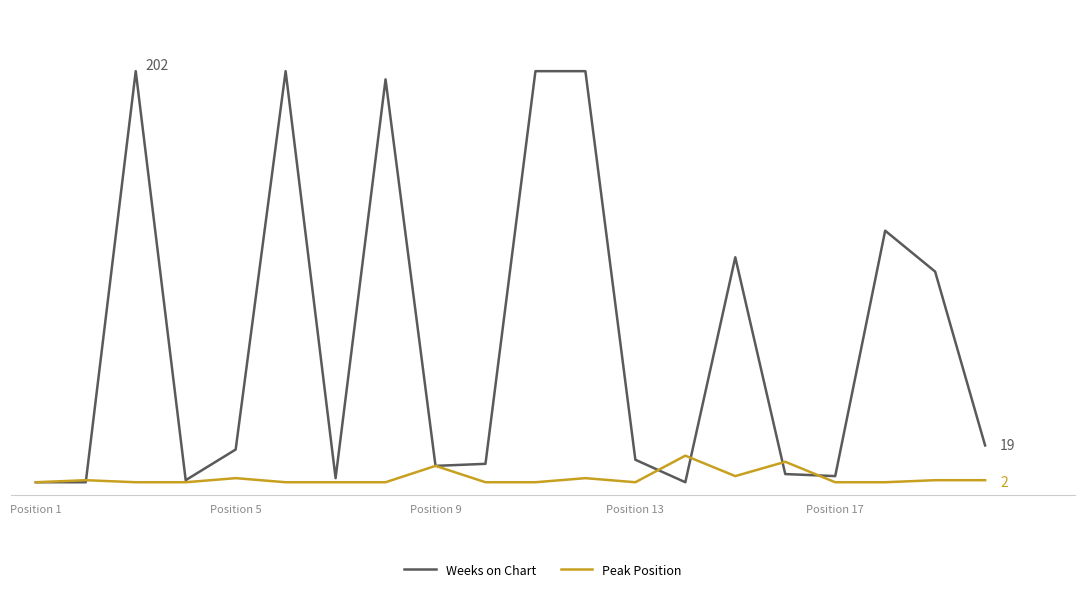

Reading left to right, transcribe all the data shown in this chart.

Weeks on Chart: 1	1	202	2	17	202	3	198	9	10	202	202	12	1	111	5	4	124	104	19
Peak Position: 1	2	1	1	3	1	1	1	9	1	1	3	1	14	4	11	1	1	2	2